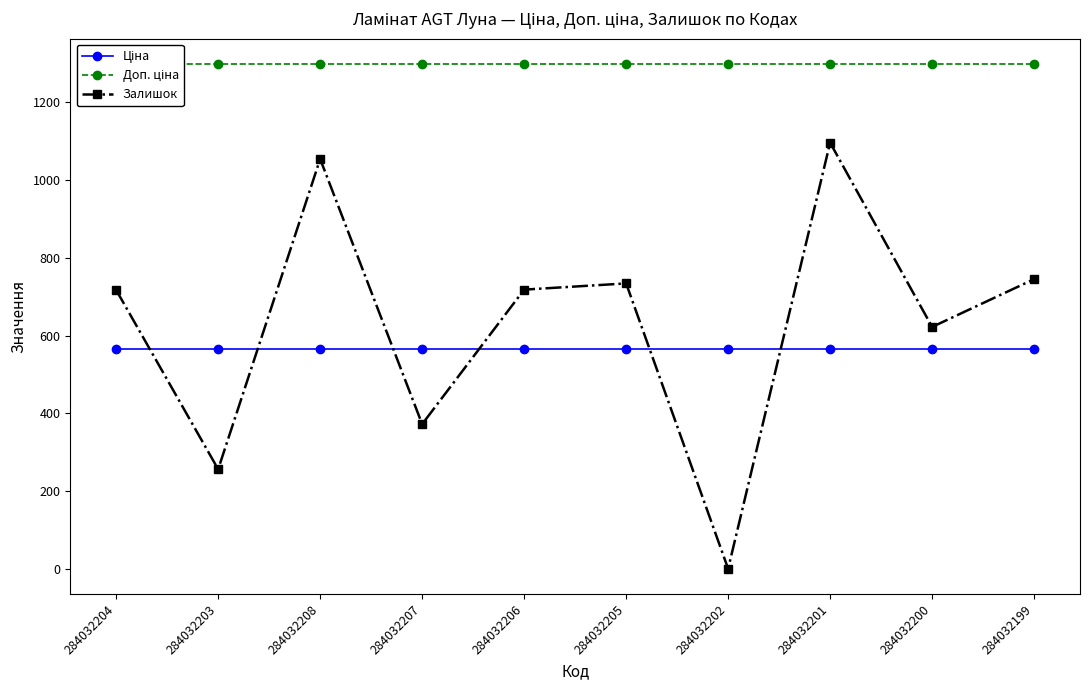

True or false: Ціна has more than 2 points higher than both neighbors.

False